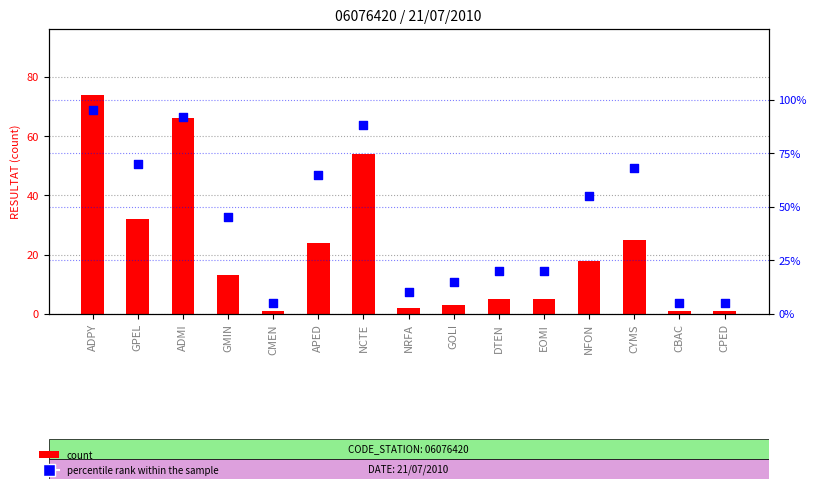

Which series contains the highest Y value?

percentile rank within the sample